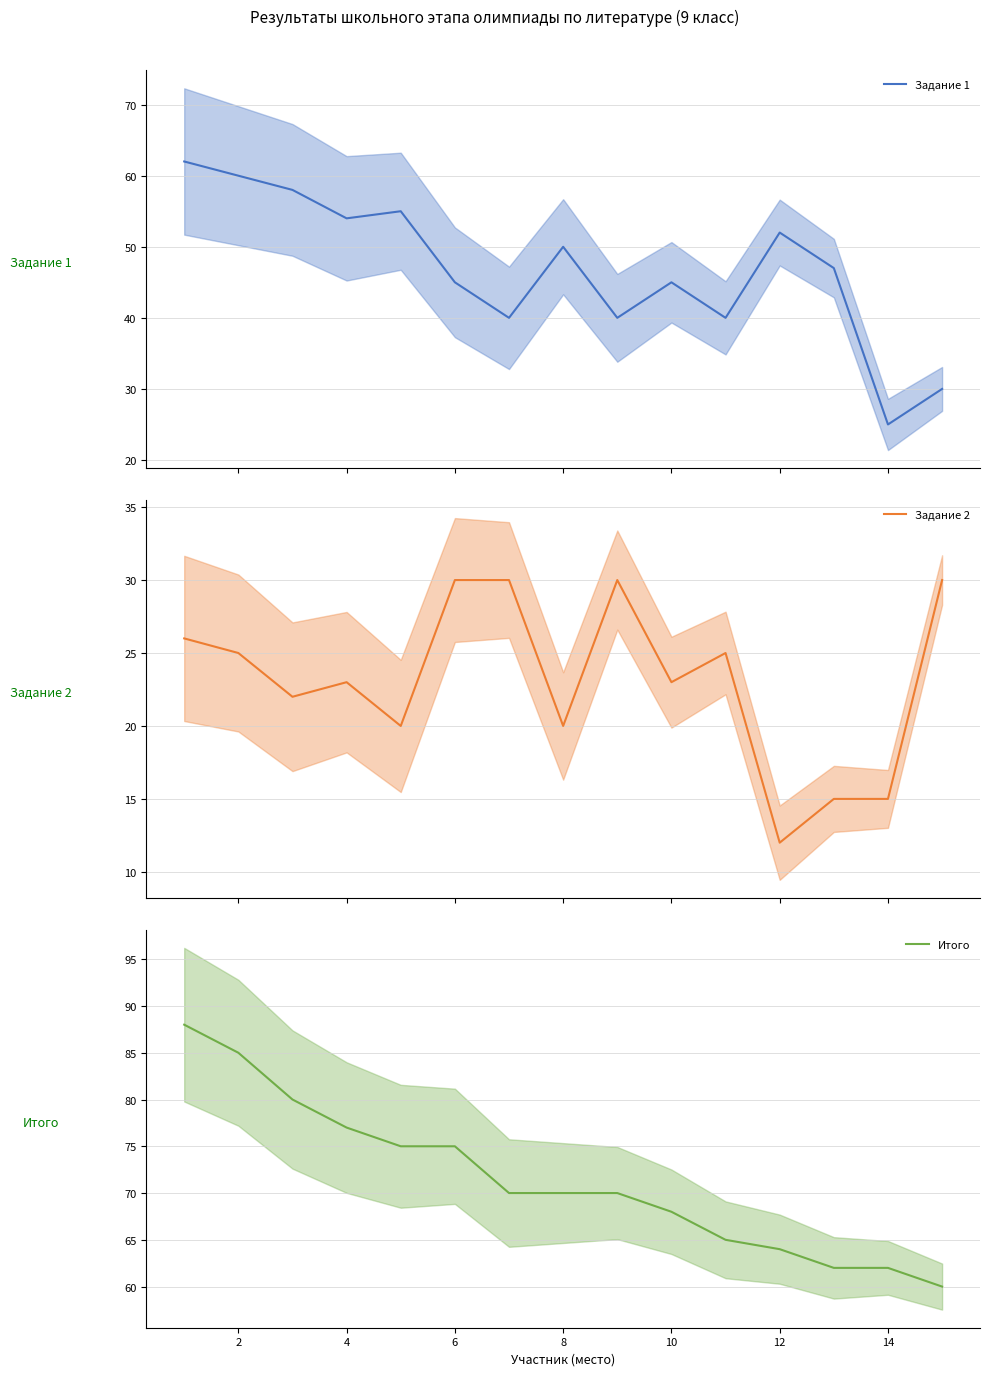

What is the highest value of the Задание 1 series?

62